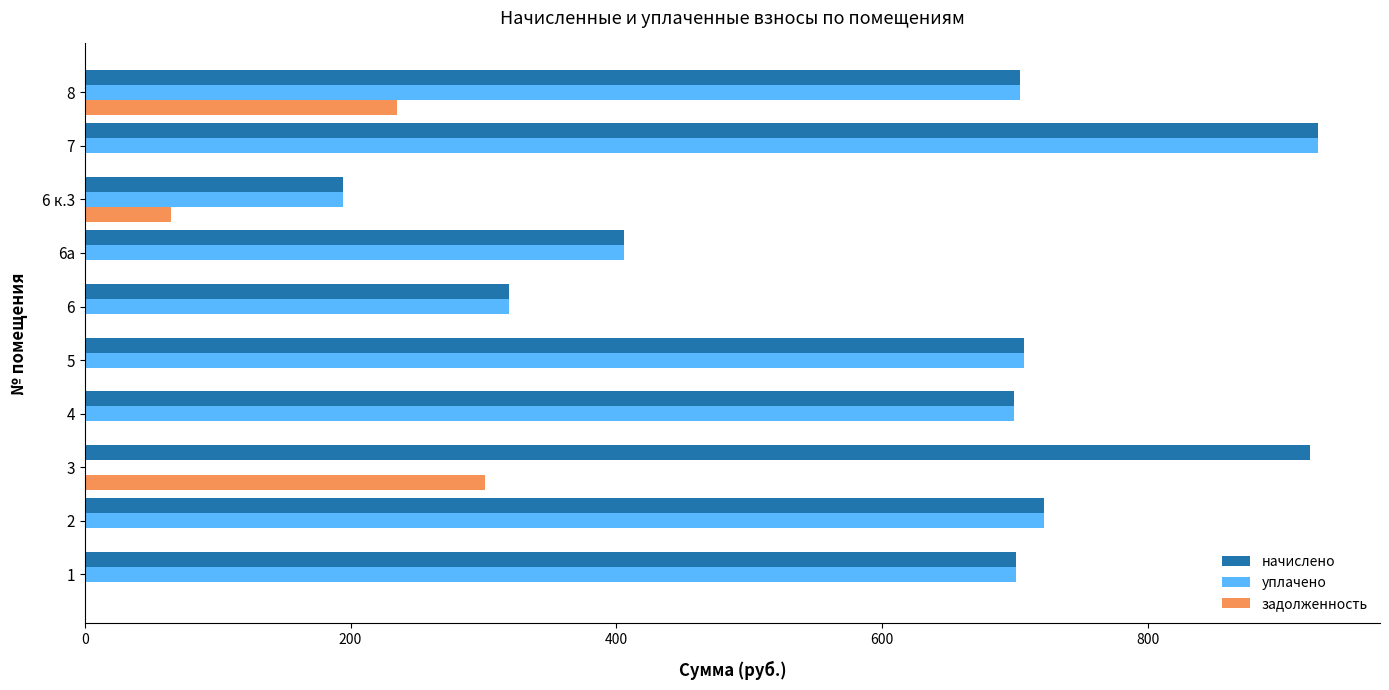

The value of начислено at 3 is 922.2. True or false?

True